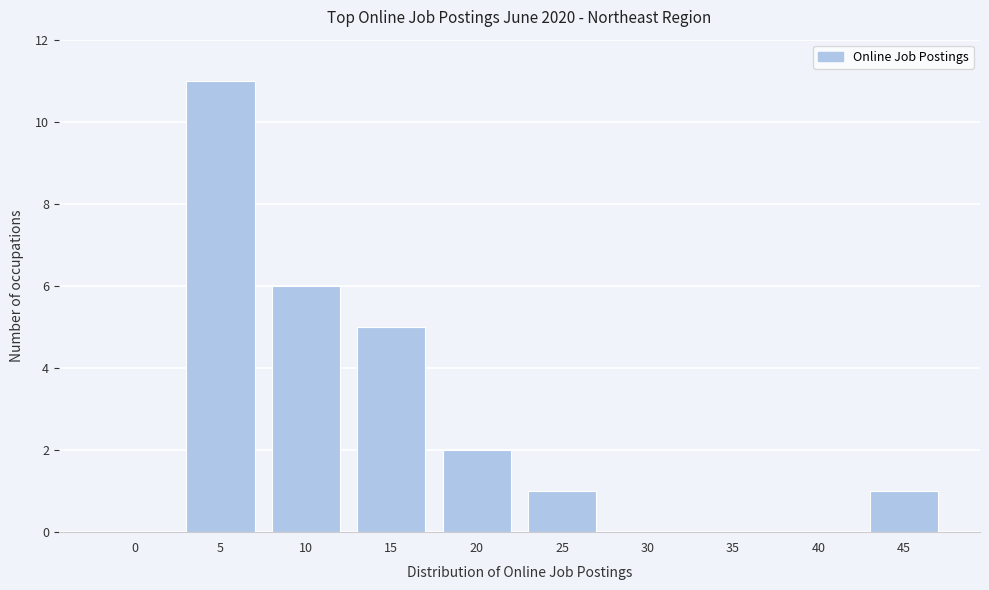

Reading right to left, list all the values displayed in this chart.

45=1	40=0	35=0	30=0	25=1	20=2	15=5	10=6	5=11	0=0